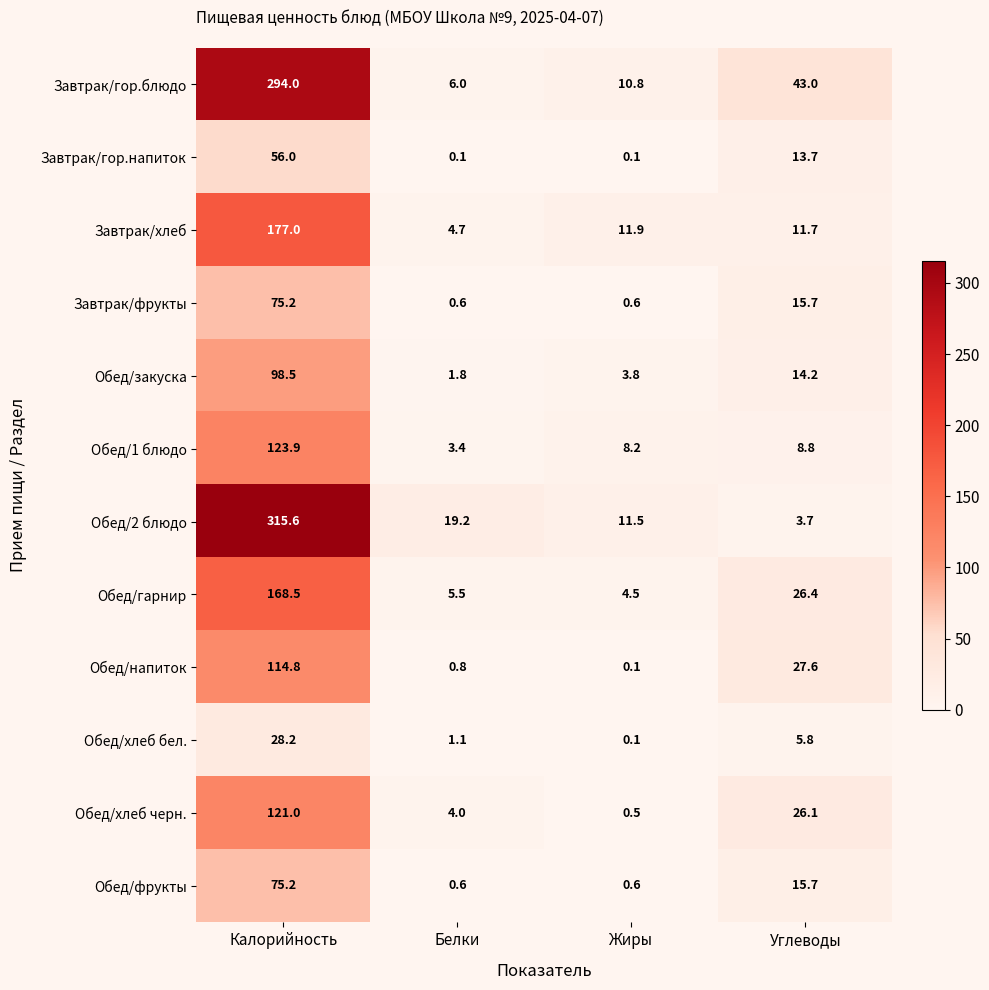

Which series has the largest range (max minus min)?

Обед/2 блюдо